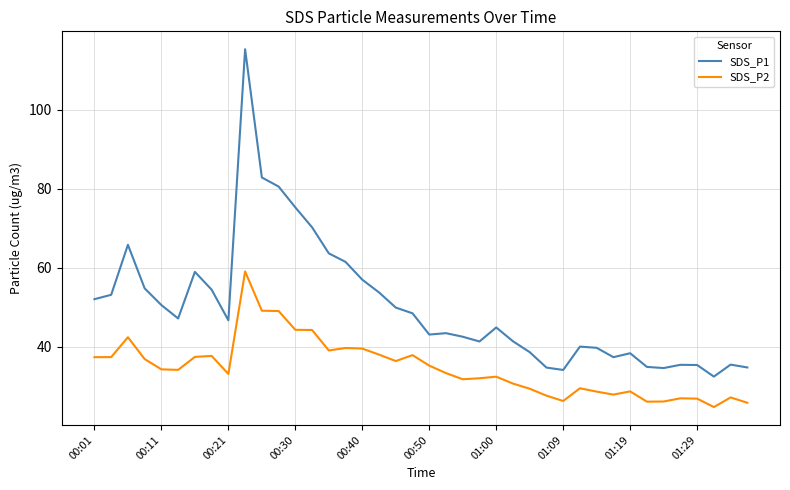

Which series has the largest range (max minus min)?

SDS_P1